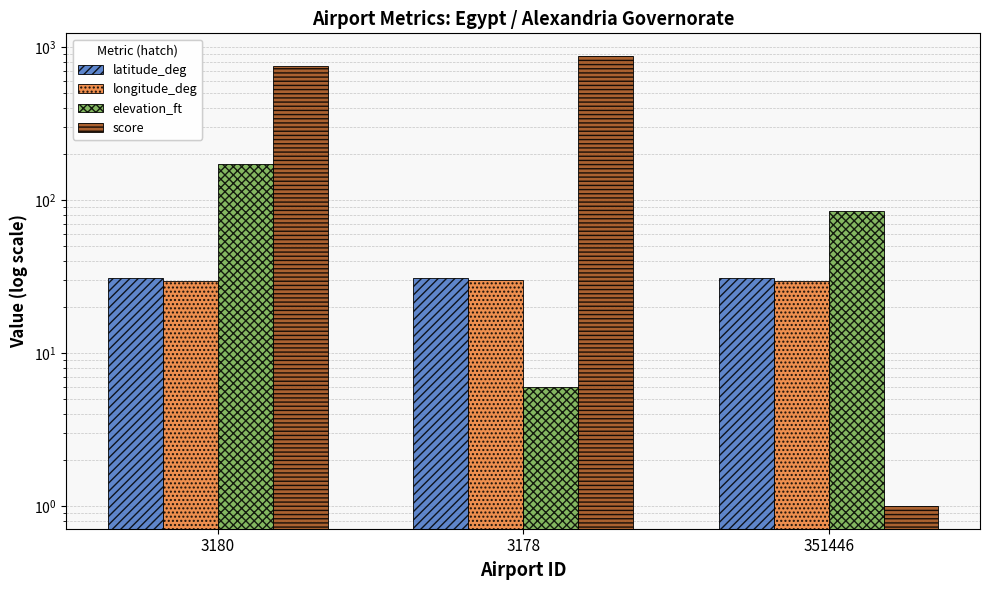

Is the value of longitude_deg at 351446 greater than the value of score at 3180?

No